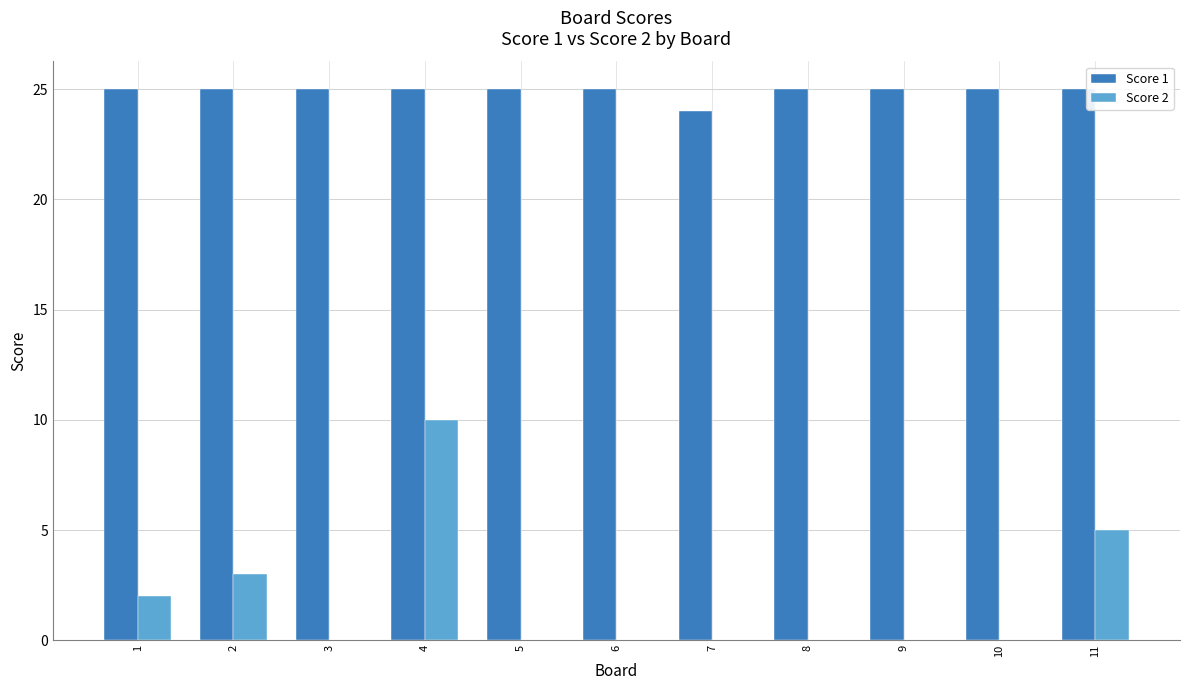

Which series has the largest total across all categories?

Score 1